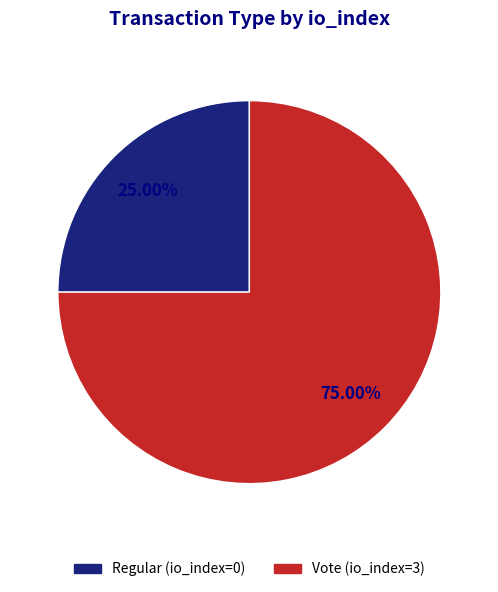

Between Vote (io_index=3) and Regular (io_index=0), which is larger?

Vote (io_index=3)